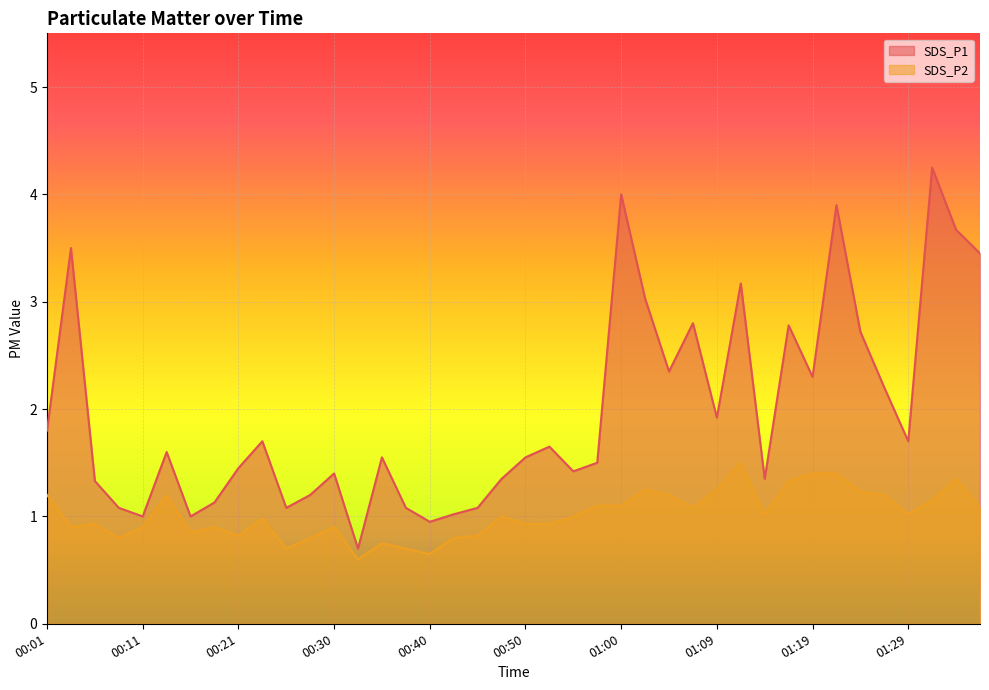

What is the difference between the highest and lowest values at 00:40?

0.3